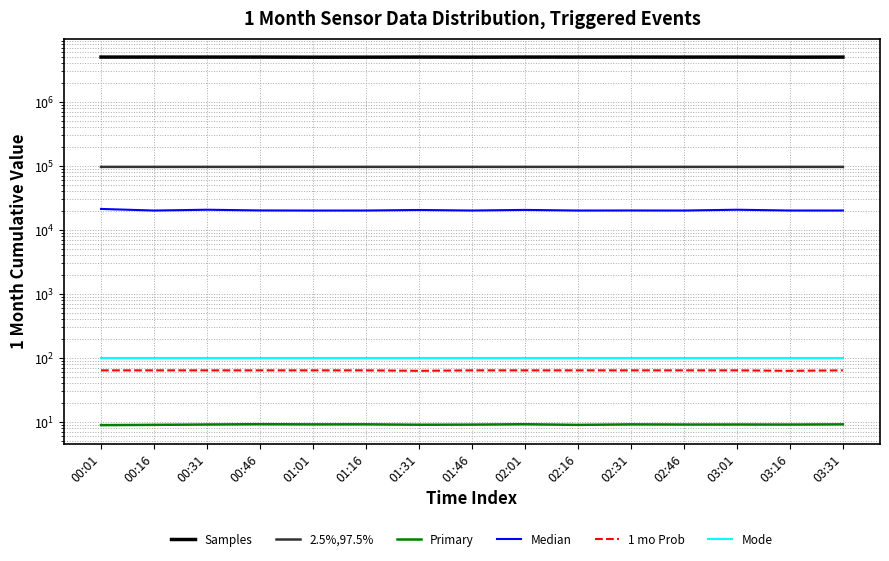

True or false: Mode and 2.5%,97.5% cross at least once.

False